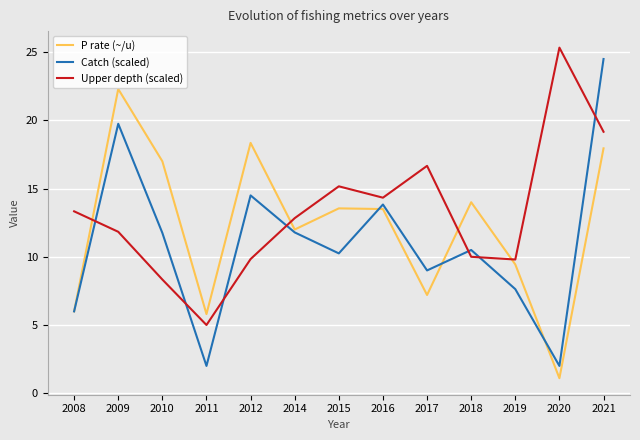

Which series has the largest total across all categories?

Upper depth (scaled)